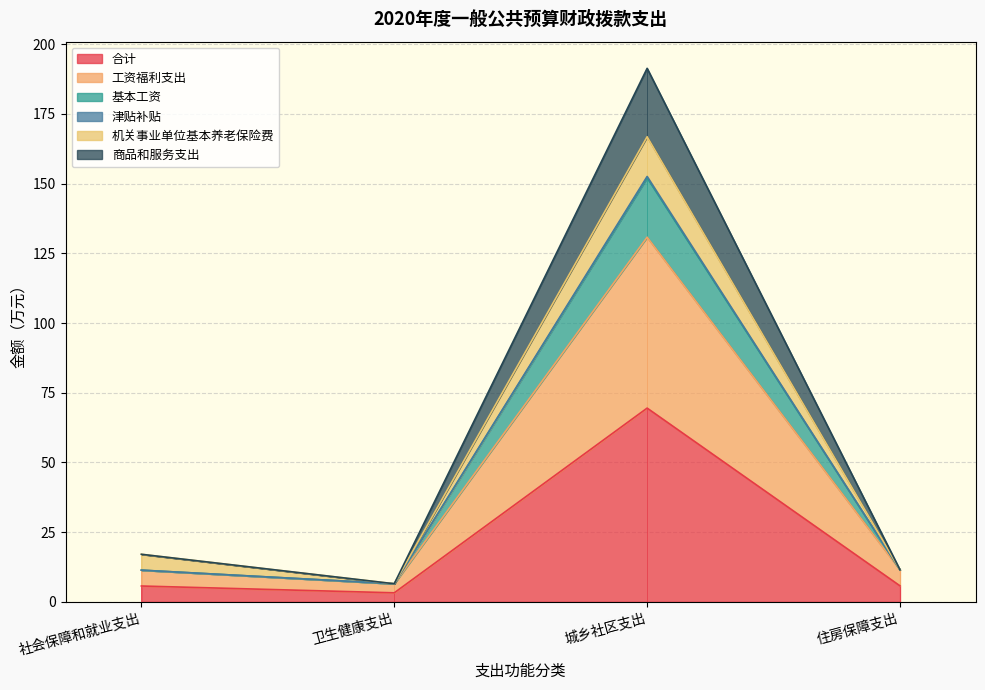

How many data points does each series have?

4